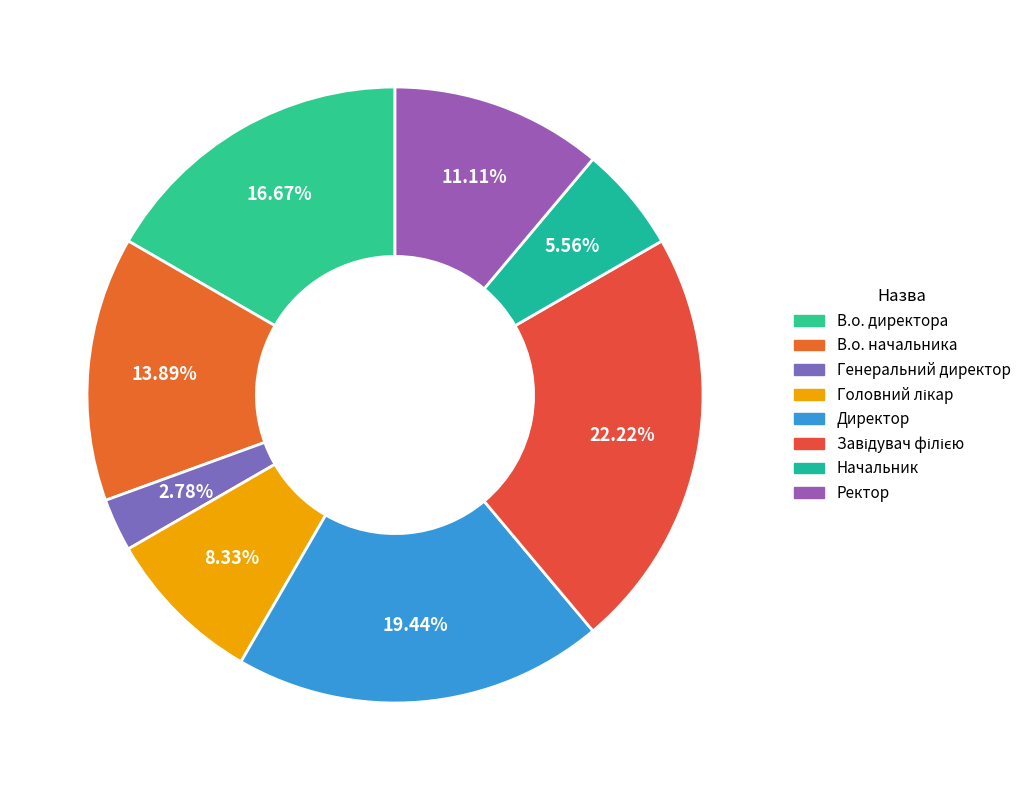

Does Начальник represent more than half of the total?

No